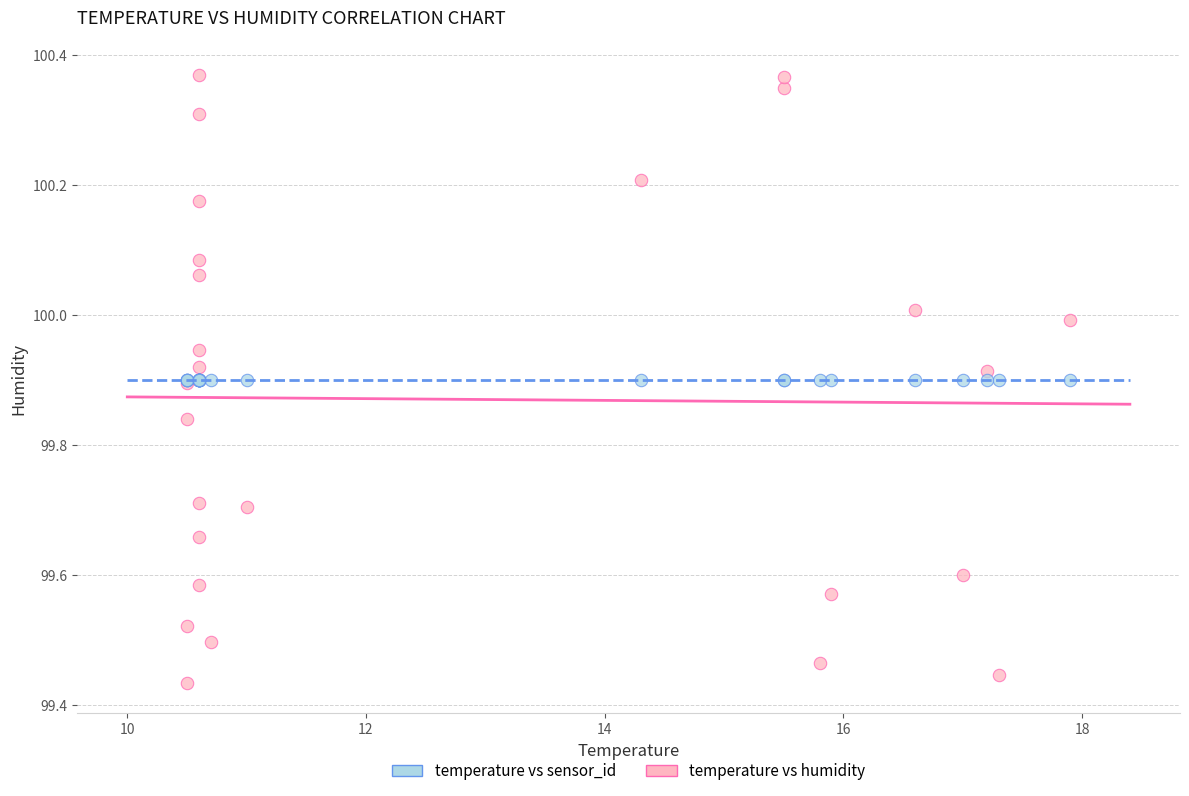

Which series has the largest Y range (max minus min)?

temperature vs humidity